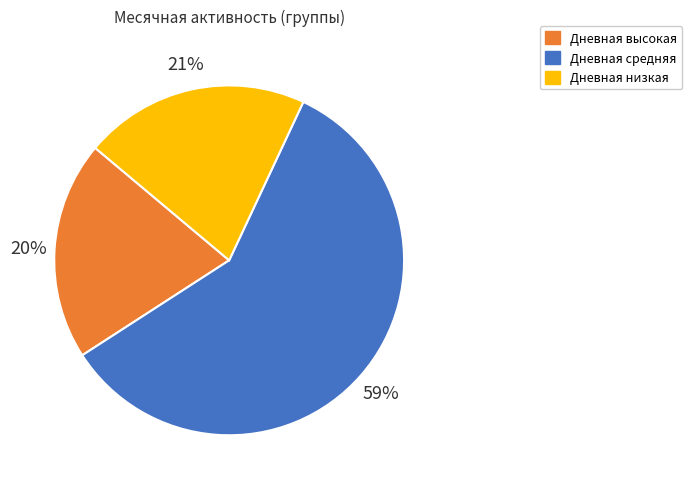

To the nearest percent, what is the difference between the largest and smallest slice percentages?

39%